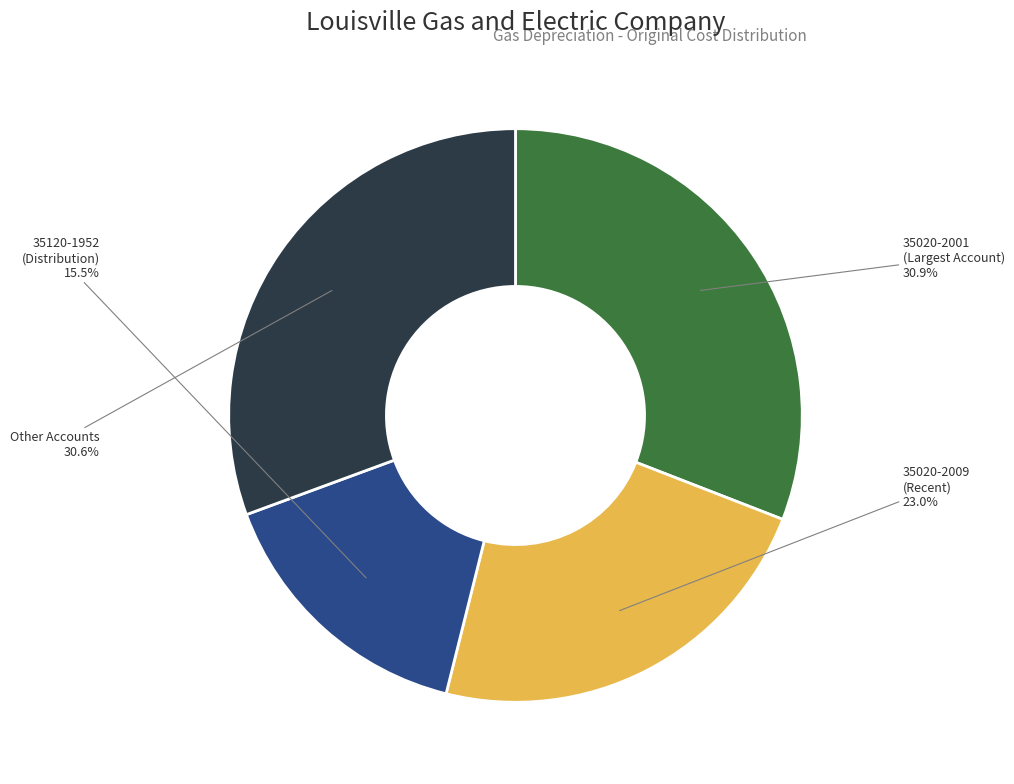

Is there any slice that represents more than half of the pie?

No